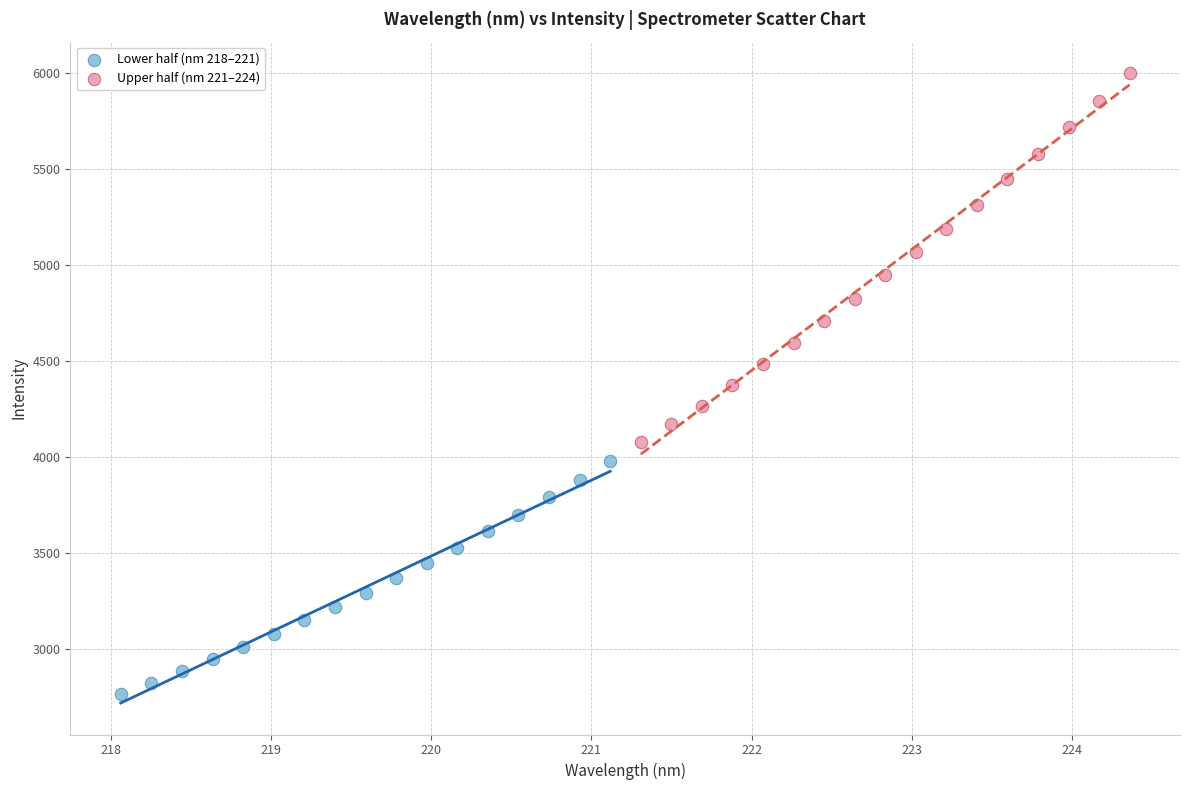

Which series contains the highest Y value?

Upper half (nm 221–224)